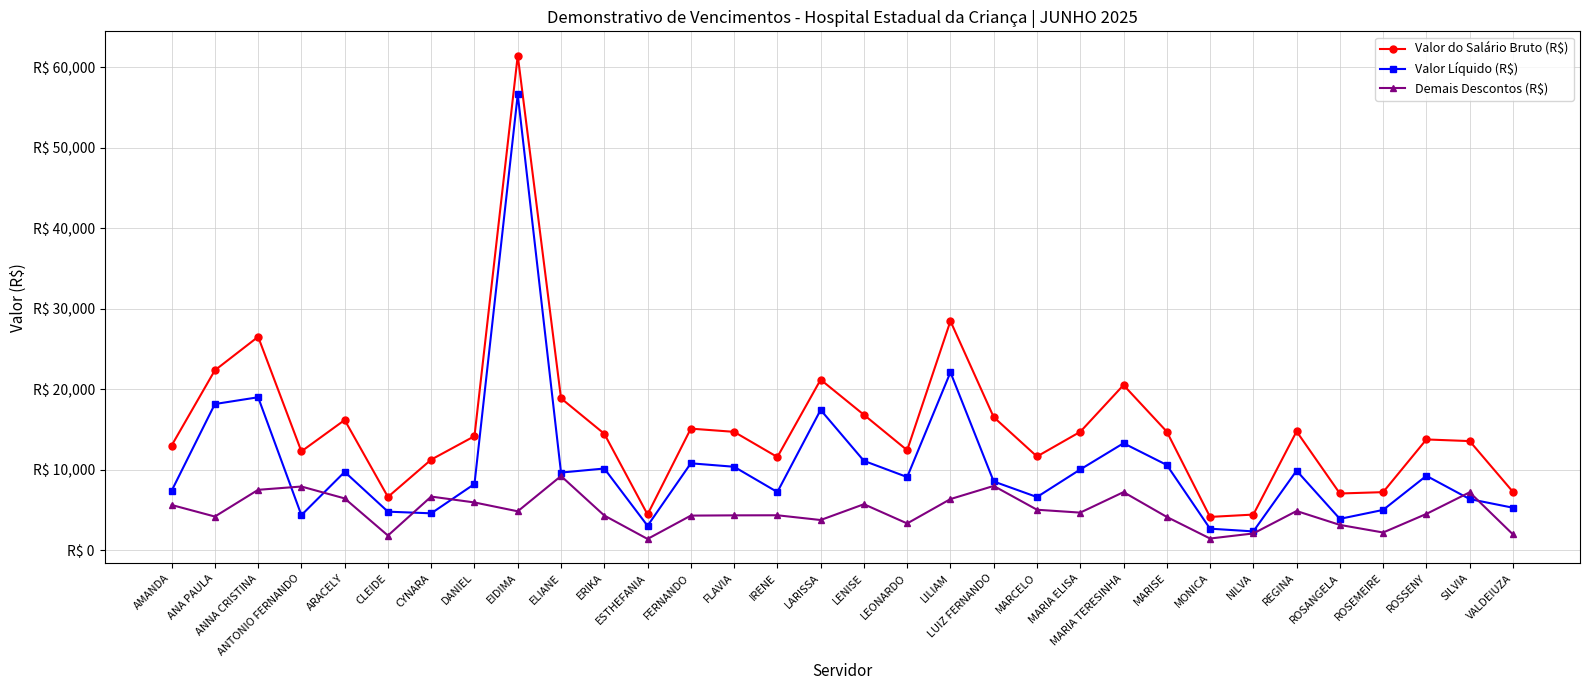

In Demais Descontos (R$), how many points are lower than both neighbors (excluding endpoints)?

9